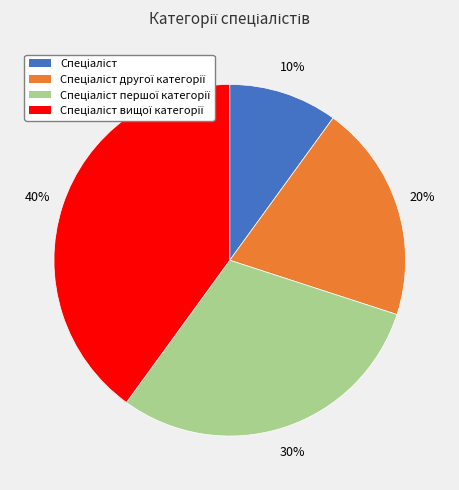

To the nearest percent, what is the average slice percentage?

25%